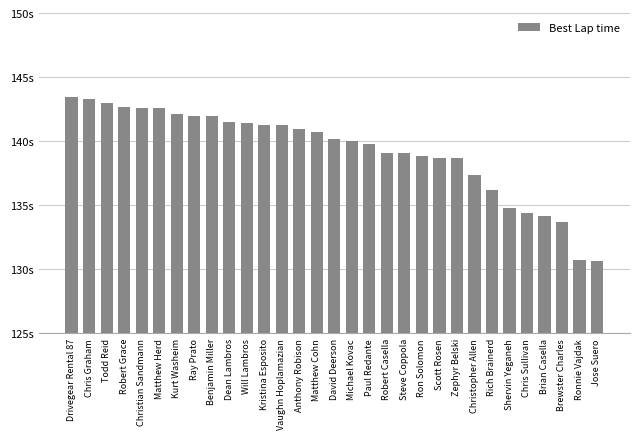

Between David Deerson and Brewster Charles, which is larger?

David Deerson